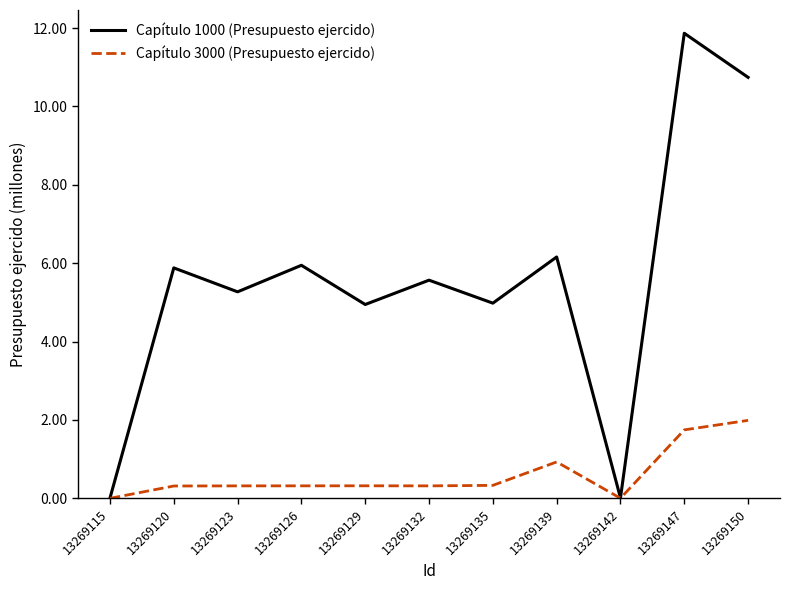

What is the spread (max minus min) of values at 13269147?

10.1